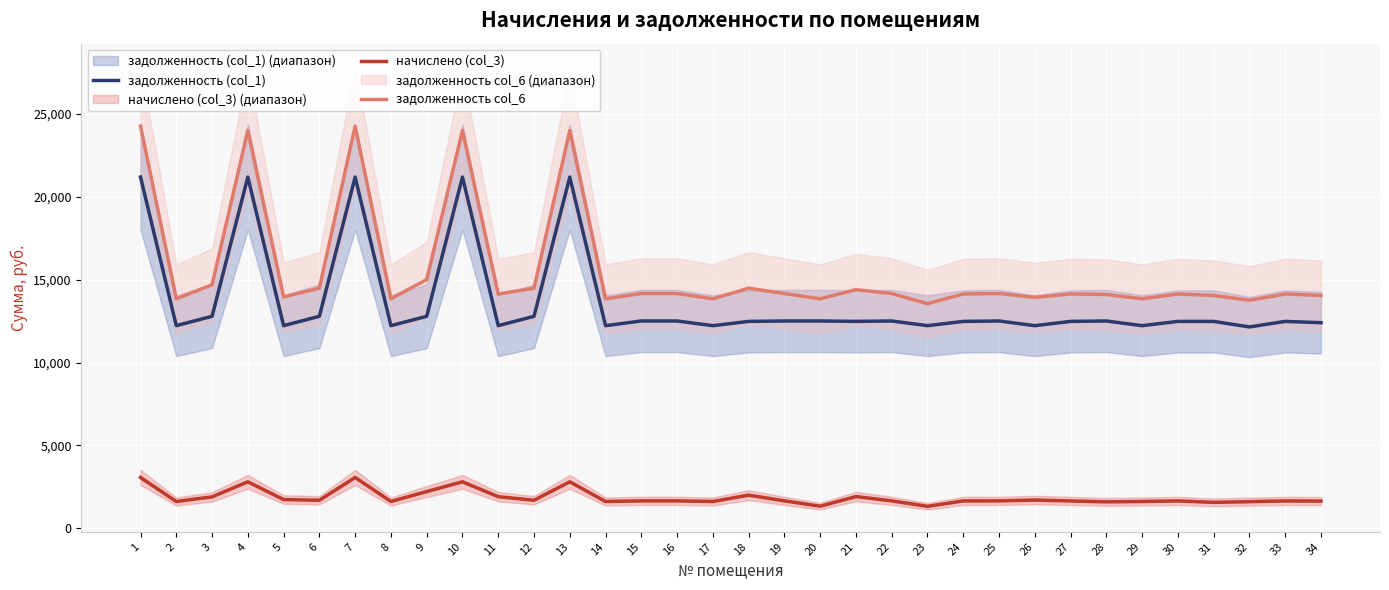

Where is the first local minimum for начислено (col_3)?

2